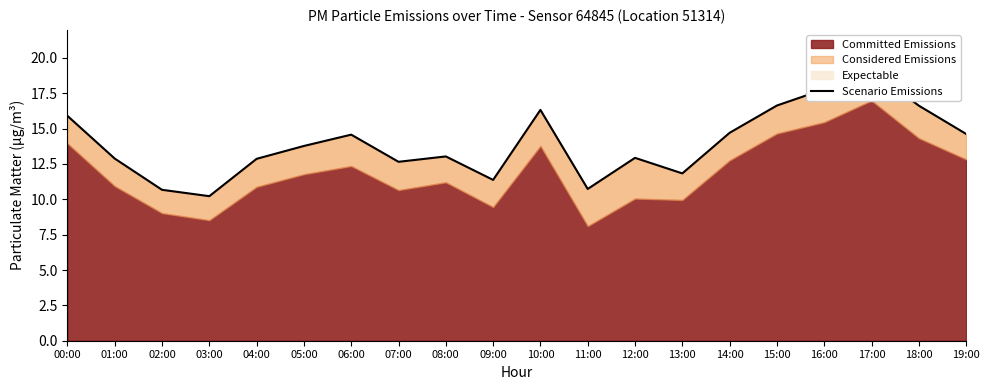

The chart shows a value of 16.6 at 07:00. True or false?

False